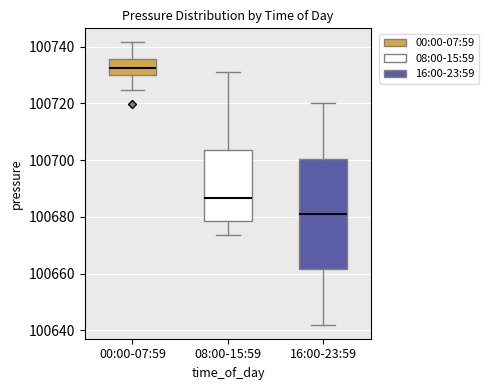

Where is the lower edge of the box for 00:00-07:59 on the y-axis? The values are not printed on the chart, so give them approximately, as read against the axis.

100730